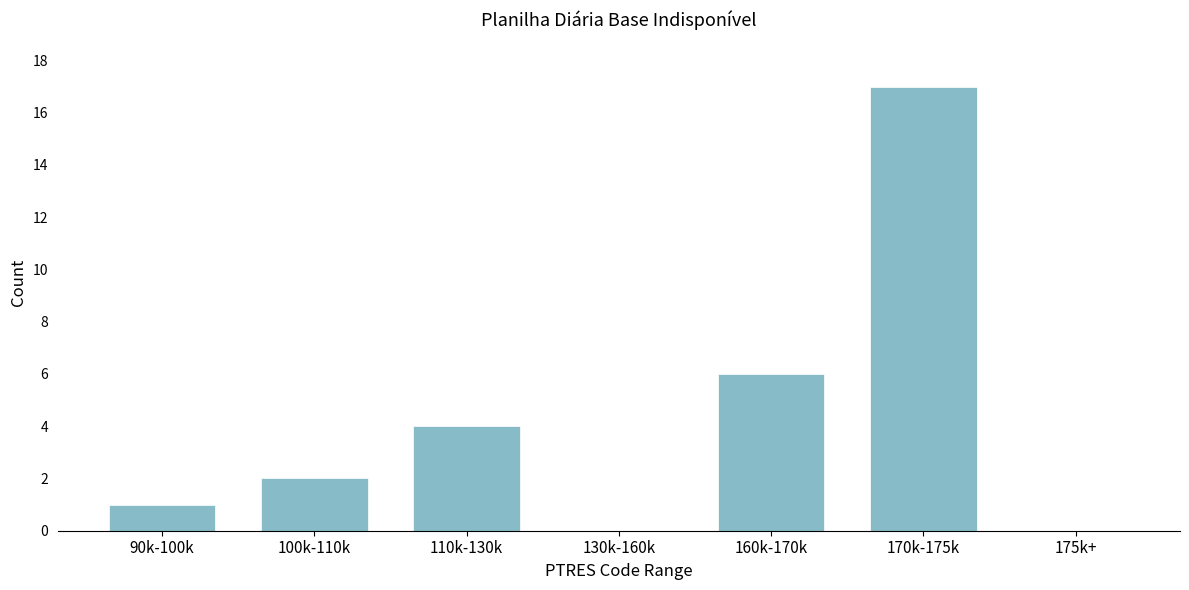

Reading left to right, extract all data points from this chart.

90k-100k=1	100k-110k=2	110k-130k=4	130k-160k=0	160k-170k=6	170k-175k=17	175k+=0